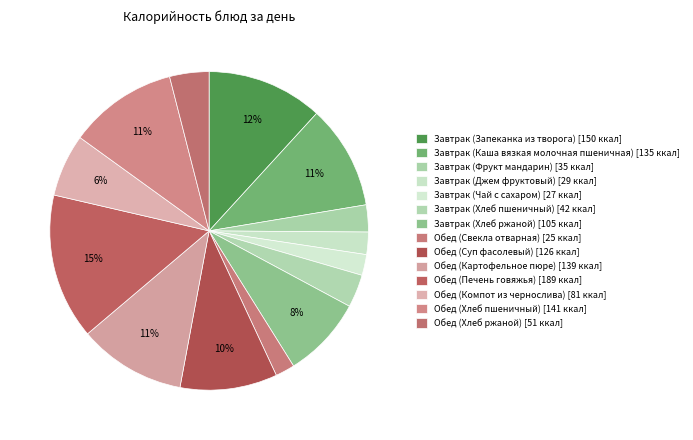

Does any single category account for the majority?

No